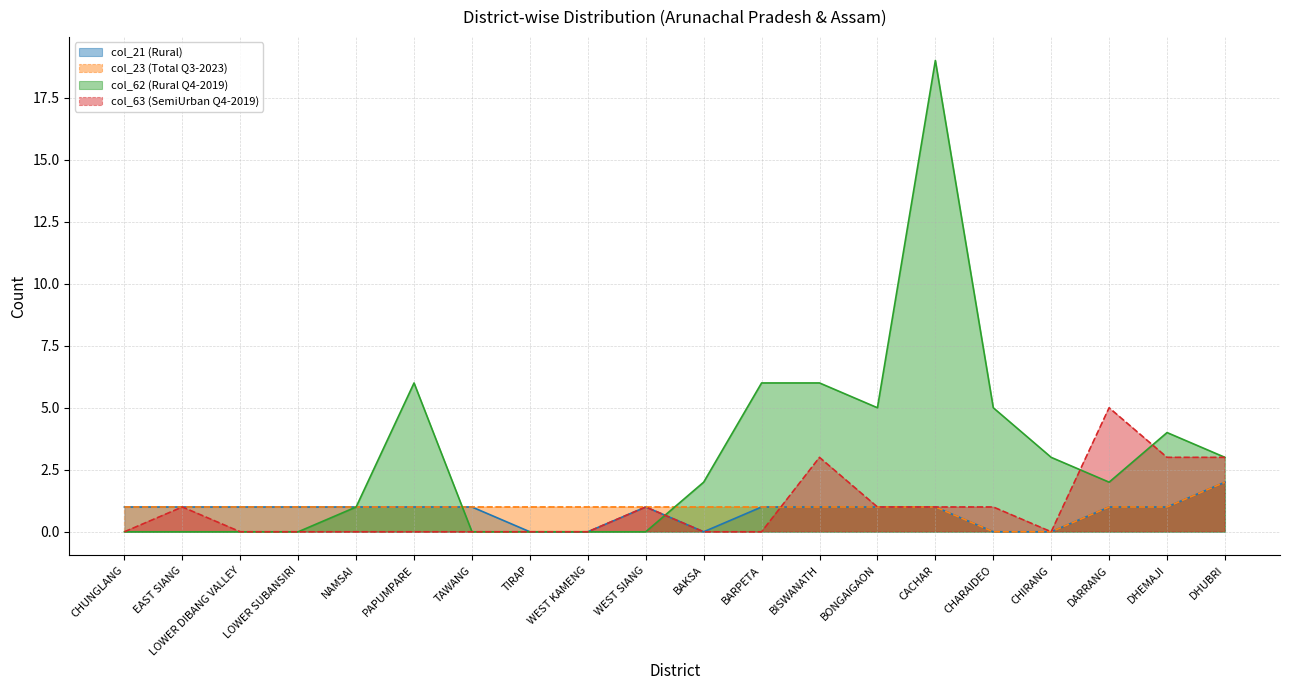

How many data points in col_62 (Rural Q4-2019) are above 2?

9